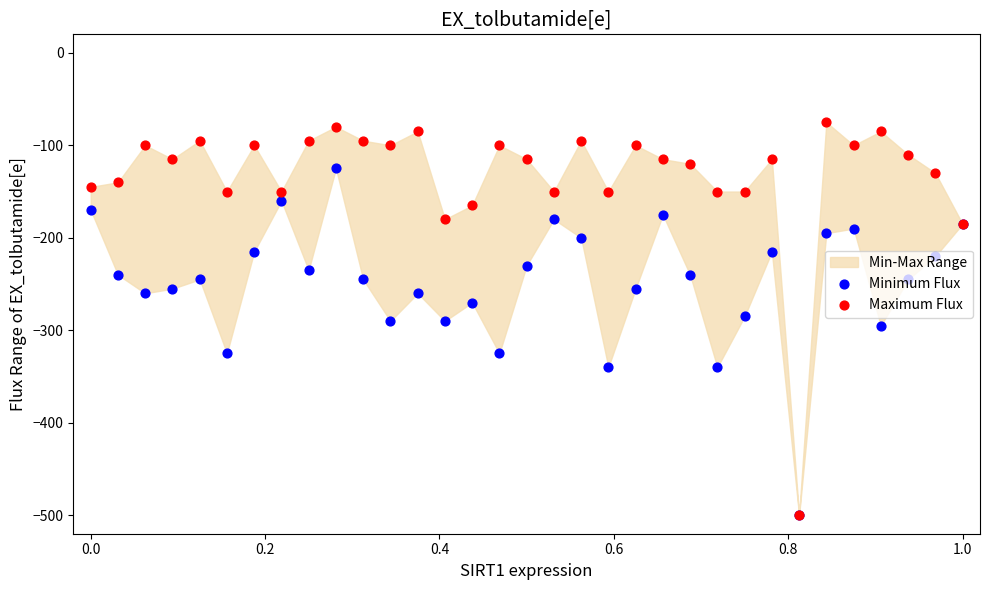

At how many categories does at least one series exceed -165?

29